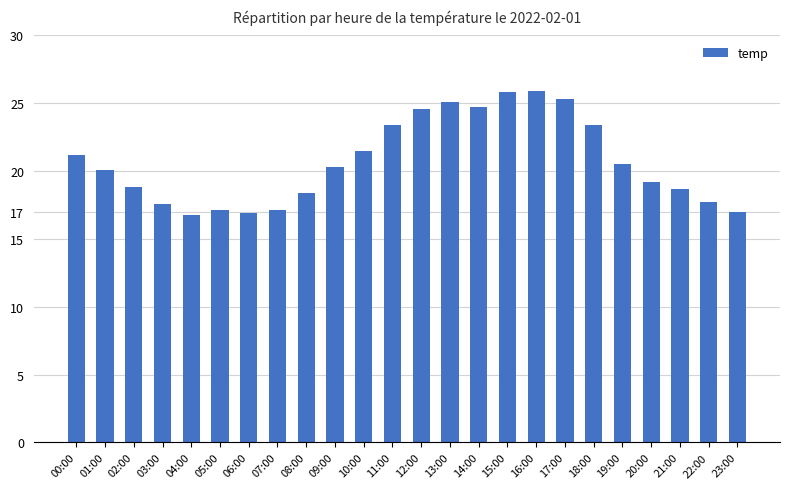

What is the ratio of the value at 20:00 to the value at 03:00?

1.1